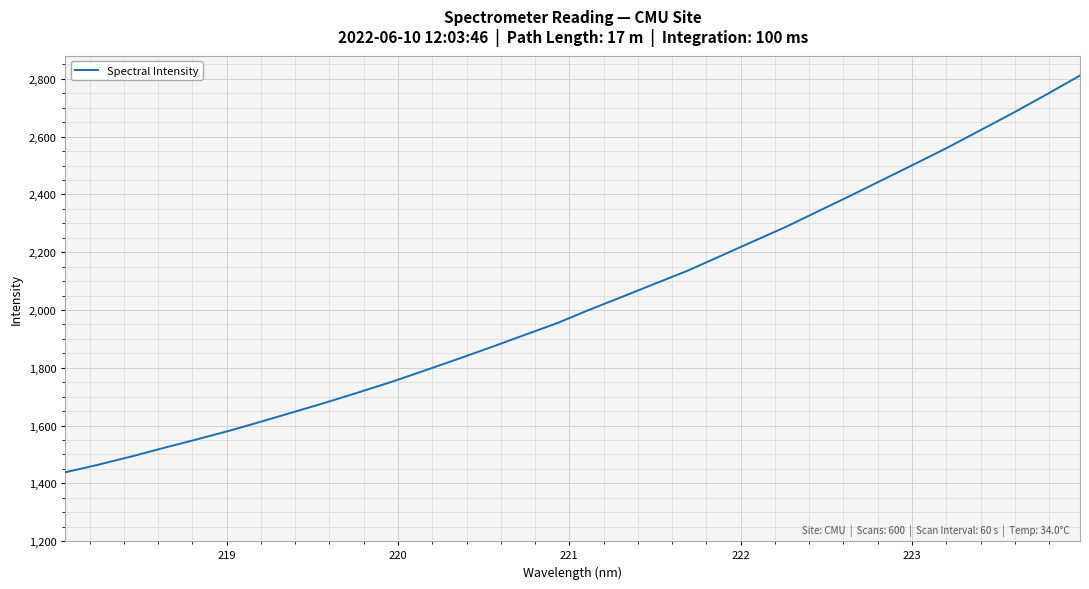

What is the minimum value shown in the chart?

1438.5